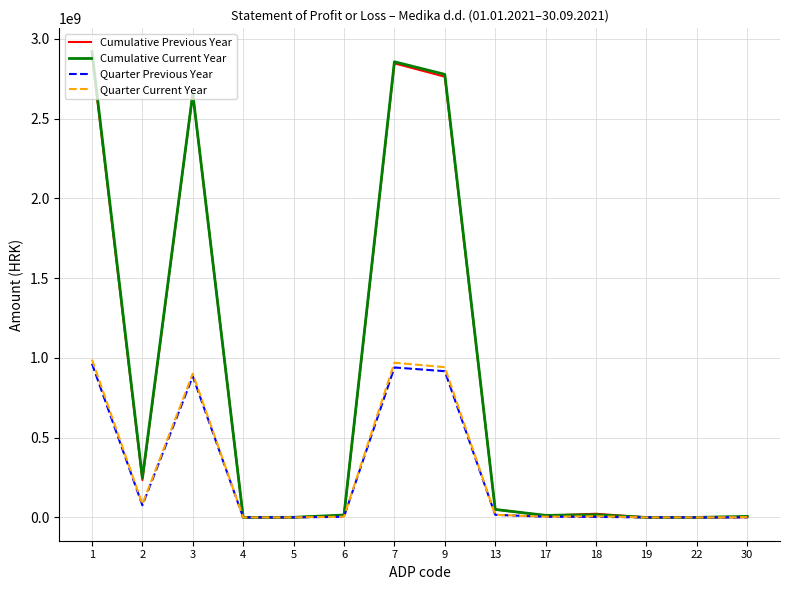

What is the sum of all Quarter Previous Year values?

3807948433